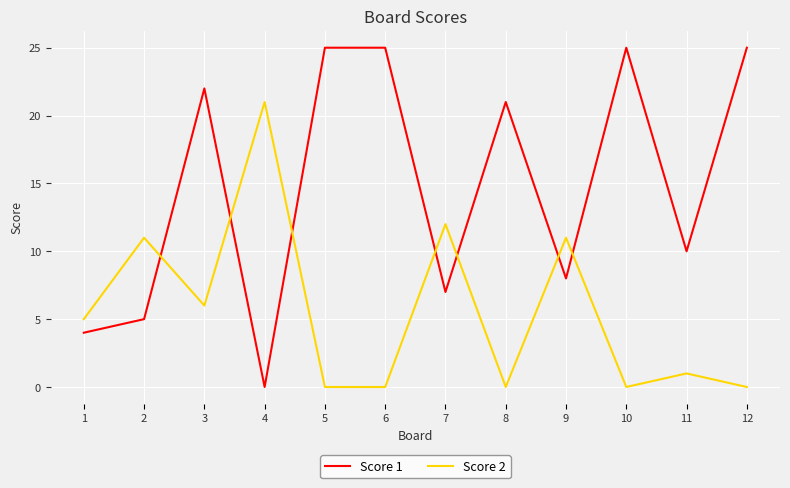

At which category is the sum across all series the highest?

3